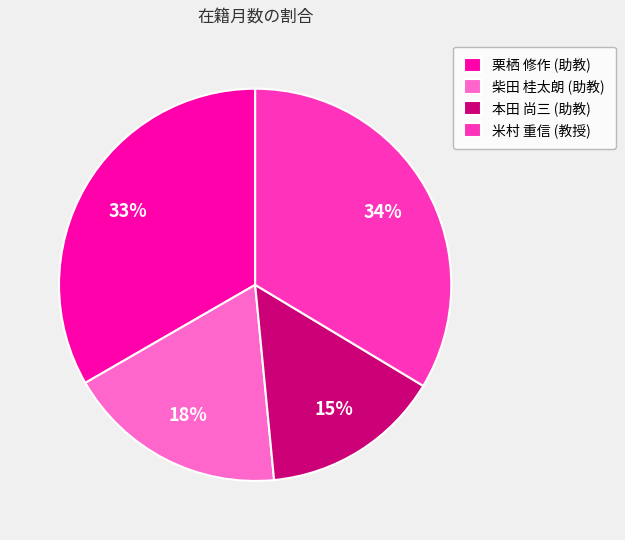

Is it true that 柴田 桂太朗 (助教) is 18% of the pie?

True